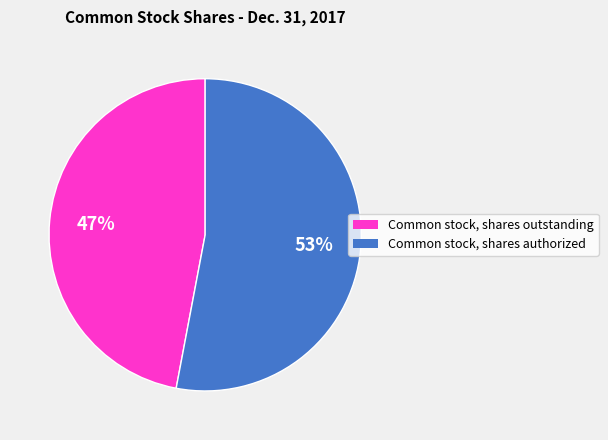

To the nearest percent, what percentage of the pie is Common stock, shares outstanding?

47%